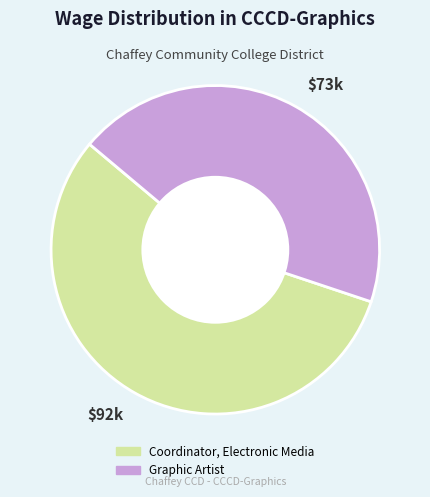

Which slice is the largest?

$92k